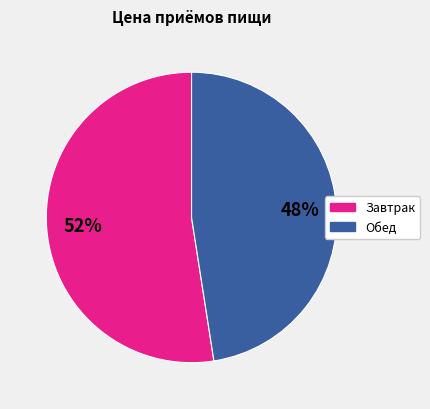

What is the smallest slice in the pie chart?

Обед